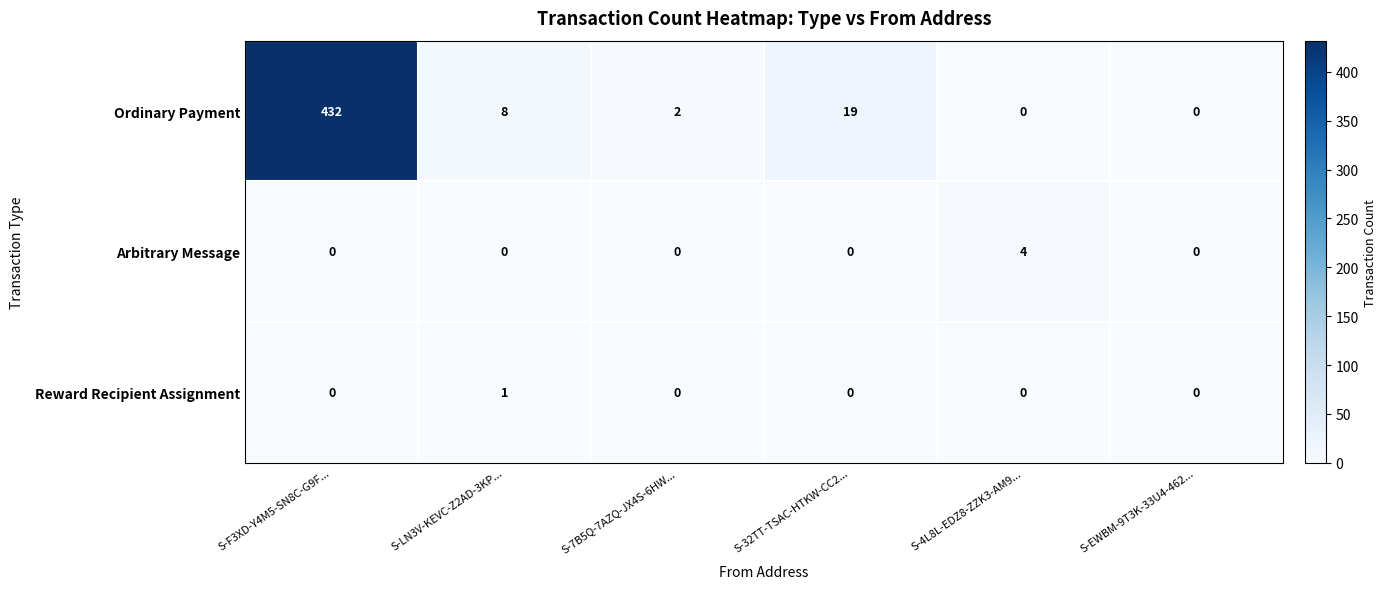

Which category has the highest value across all series?

S-F3XD-Y4M5-SN8C-G9F...